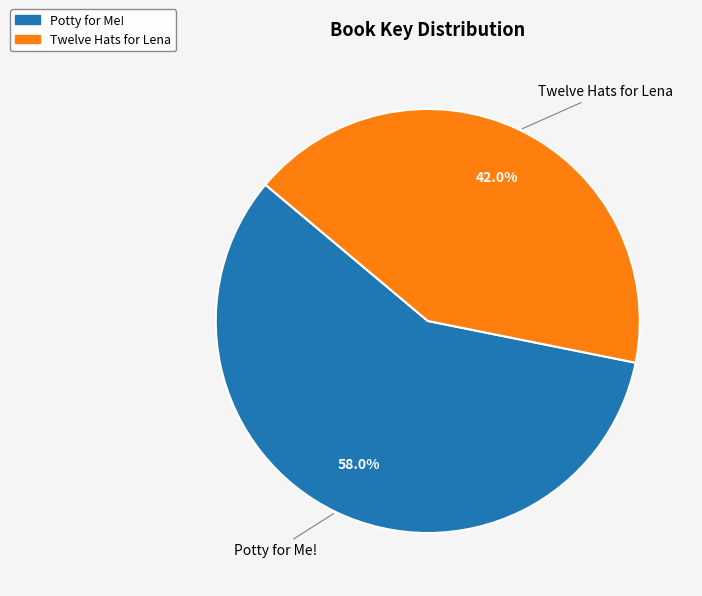

Count the number of slices in the pie.

2